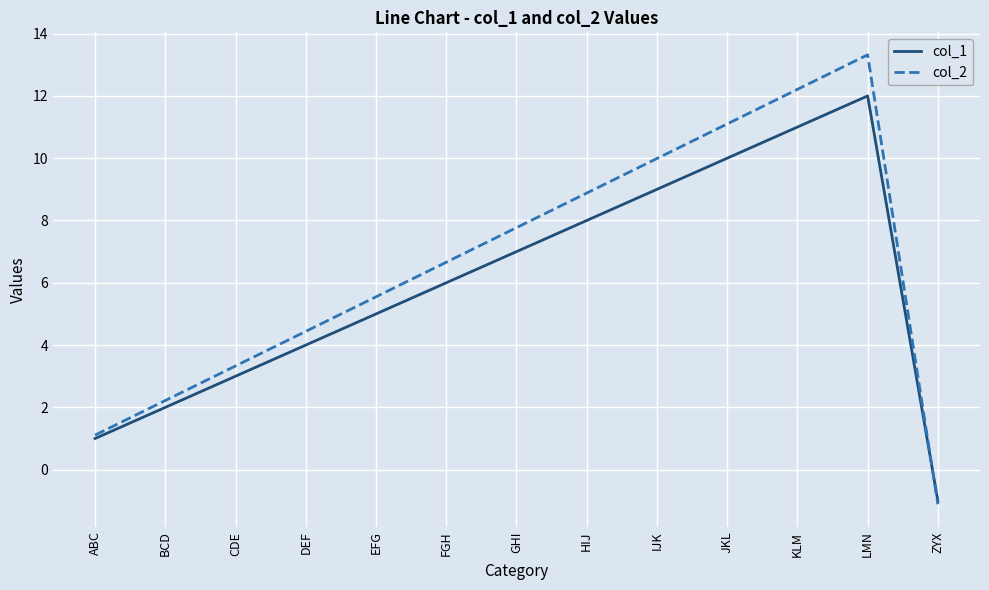

What is the difference between the second highest and second lowest values in the col_1 series?

10.0